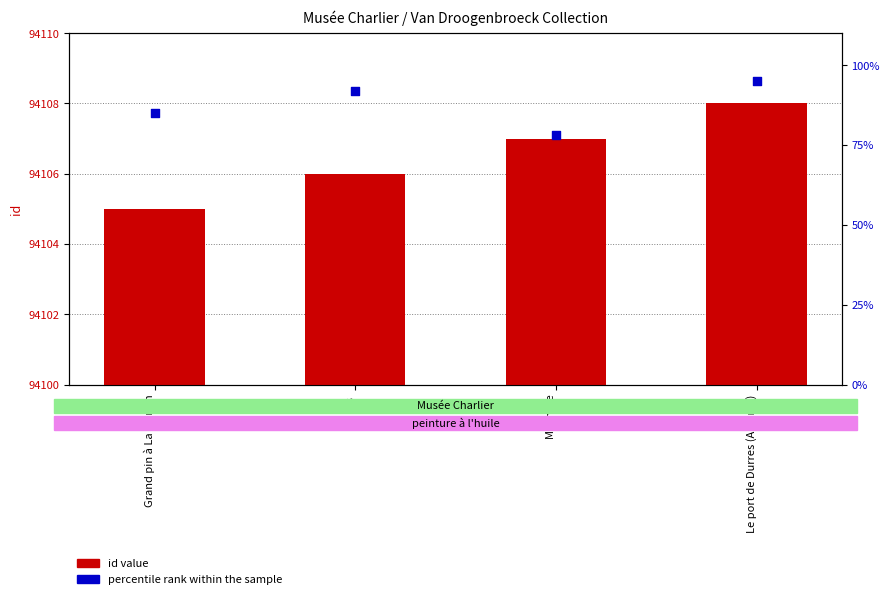

Which series has the largest total across all categories?

id value